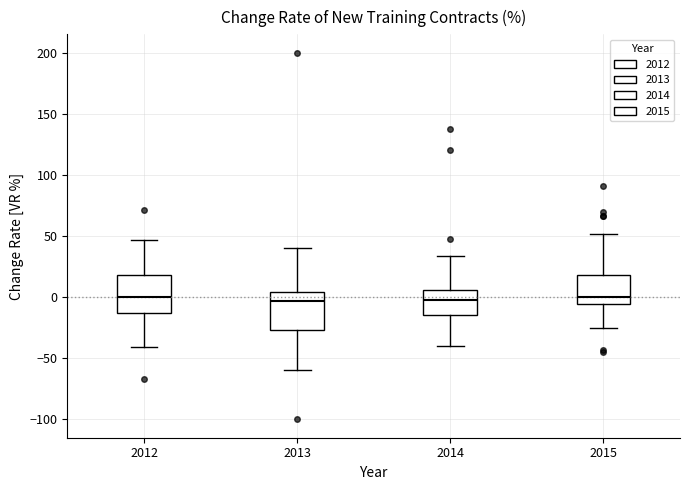

Where does the upper whisker of the box at x = 2015 end on the y-axis? The values are not printed on the chart, so give them approximately, as read against the axis.

50